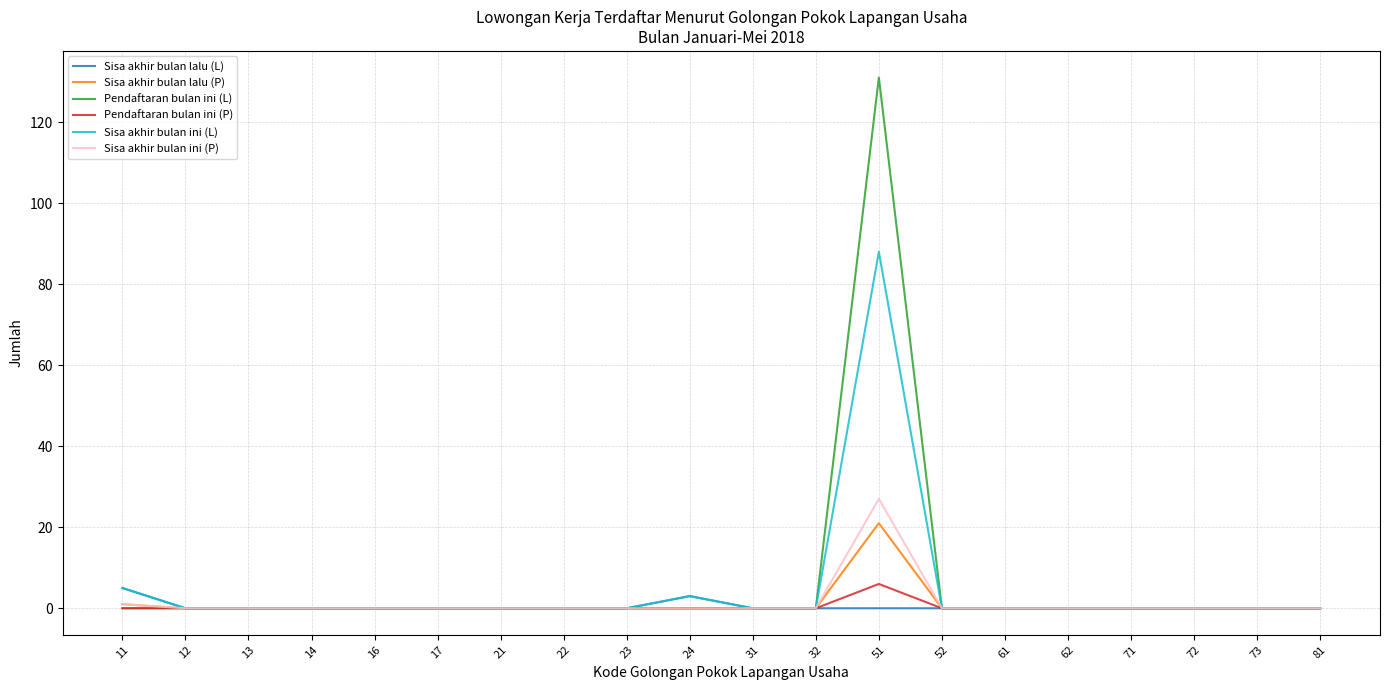

What is the greatest value displayed?

131